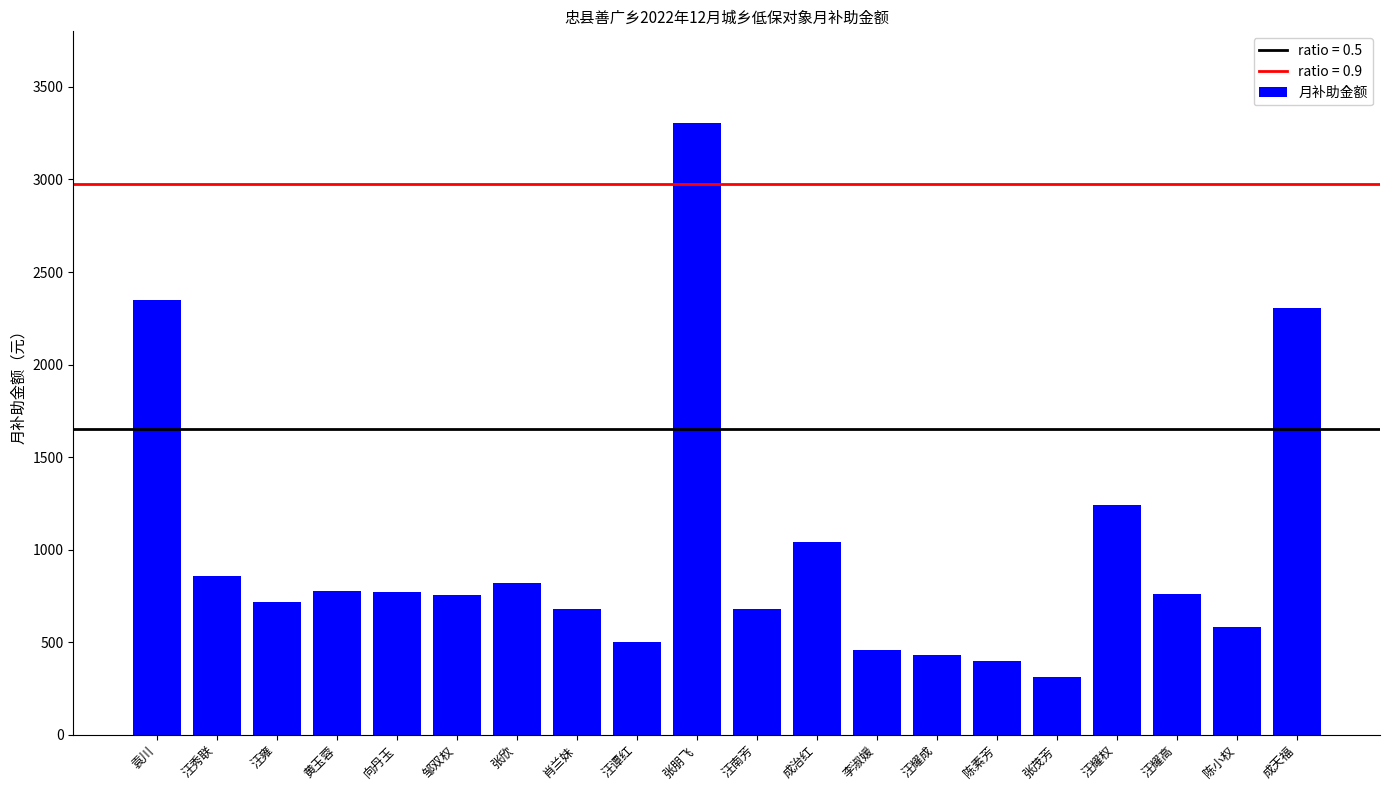

What is the change in value from 黄玉蓉 to 陈小权?

-196